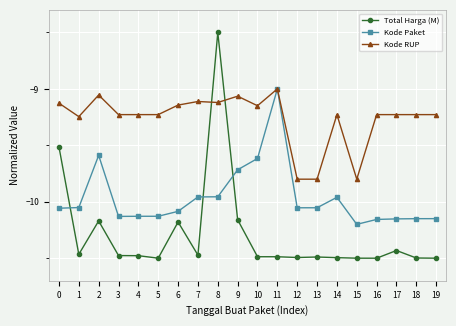

Is the value of Kode RUP at 5 greater than the value of Total Harga (M) at 1?

Yes